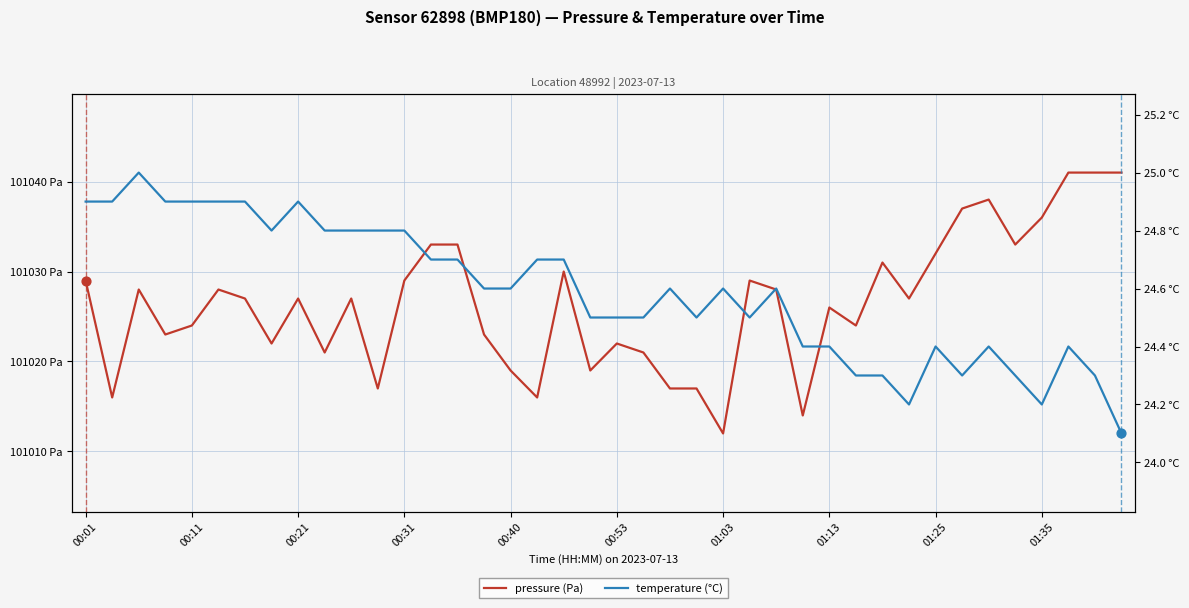

At which category is the sum across all series the highest?

37